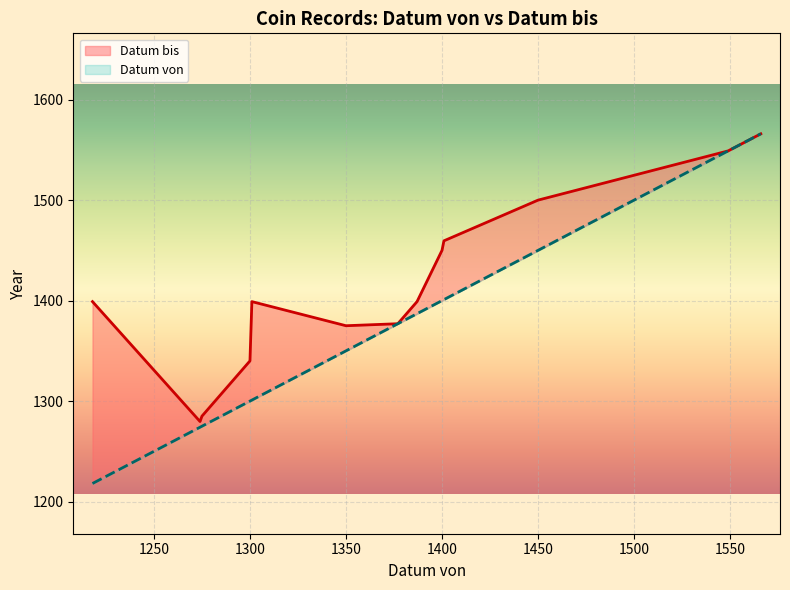

True or false: Datum bis and Datum von intersect in this chart.

False